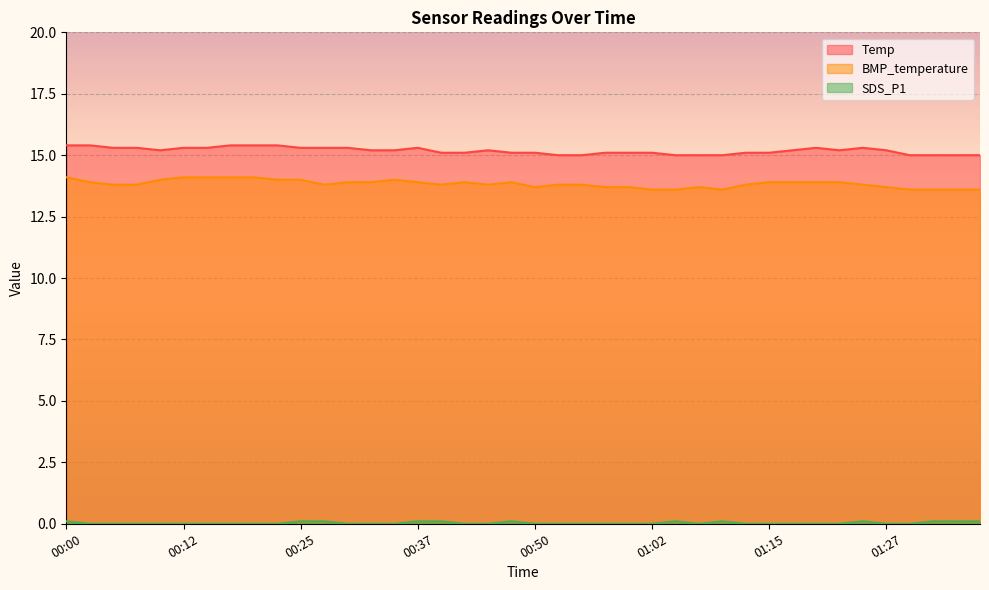

At which category does the chart reach its minimum across all series?

00:02